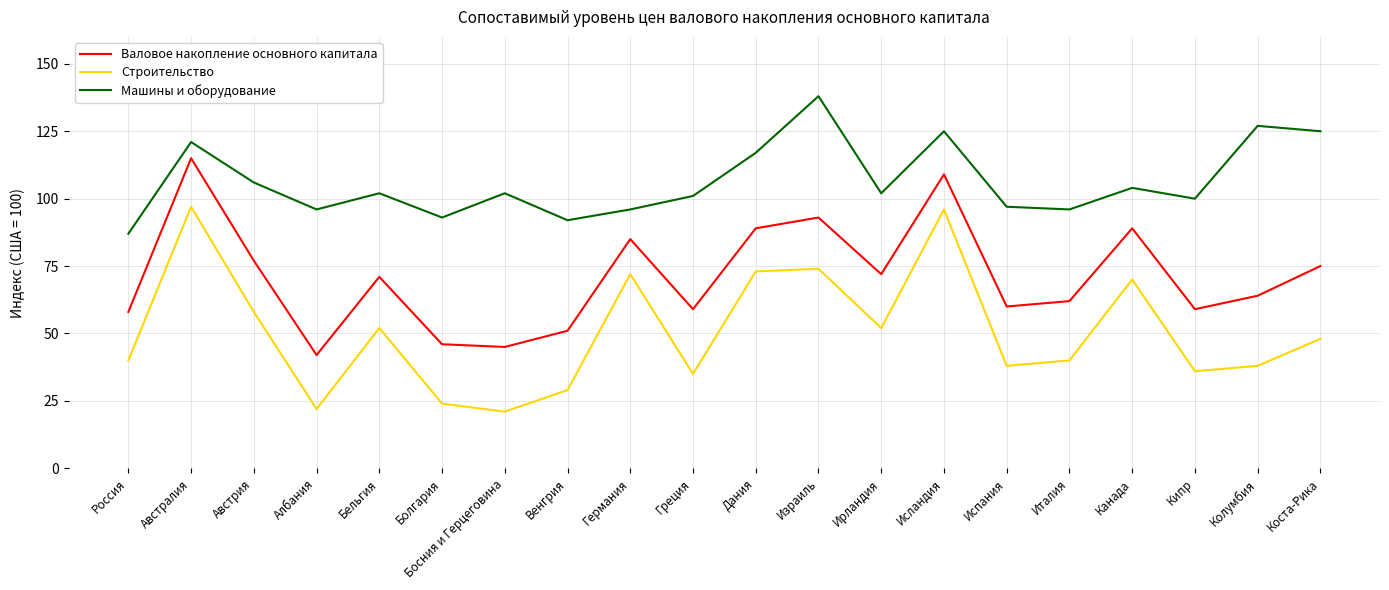

At which label is Валовое накопление основного капитала closest to 78?

Австрия